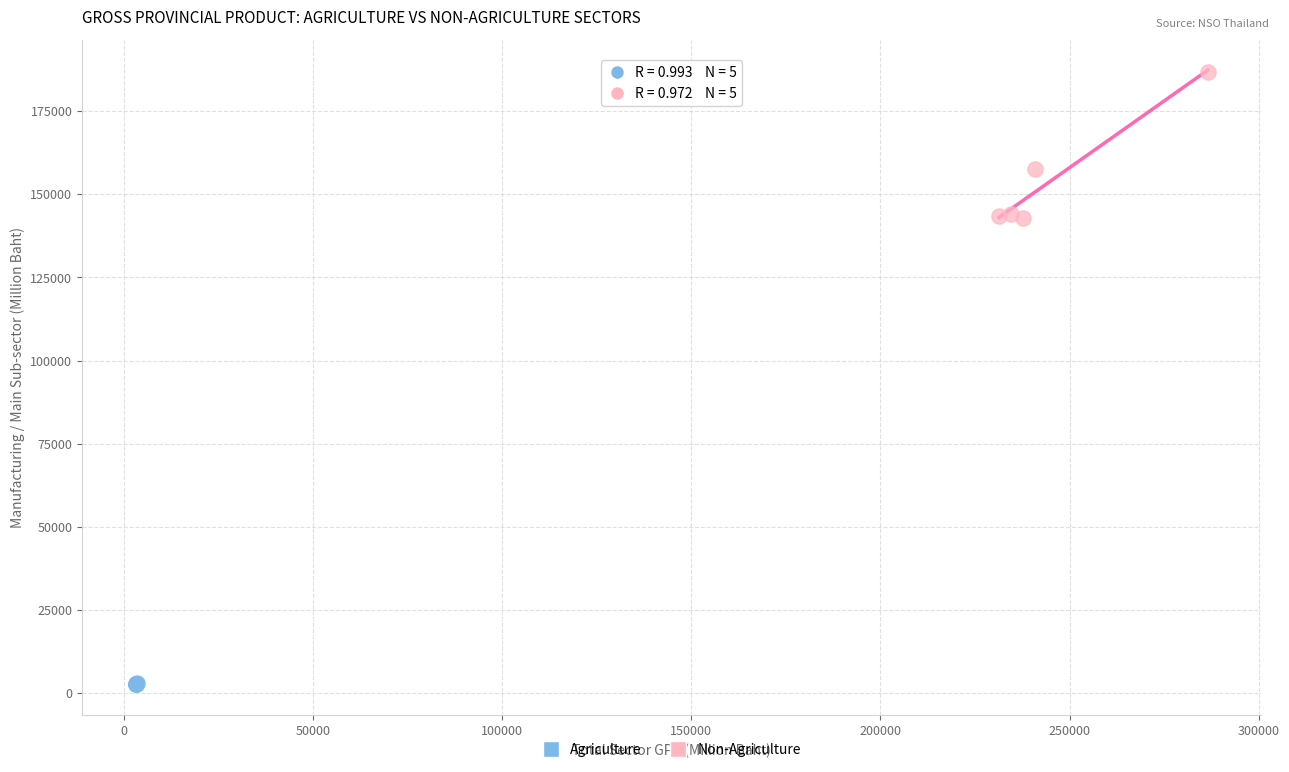

Which series reaches the maximum Y coordinate?

Non-Agriculture